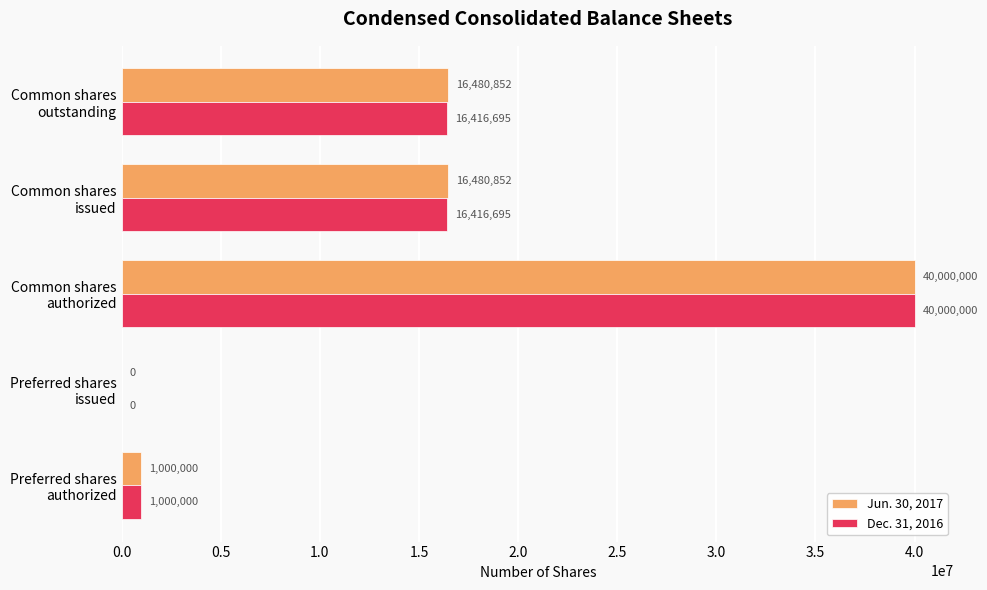

Which series has the largest total across all categories?

Jun. 30, 2017